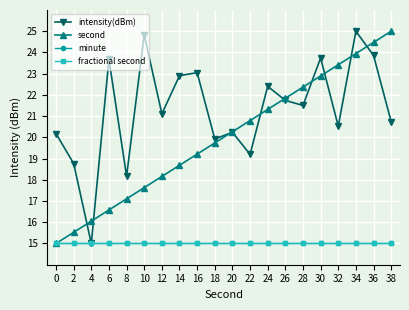

Which series has the largest range (max minus min)?

intensity(dBm)